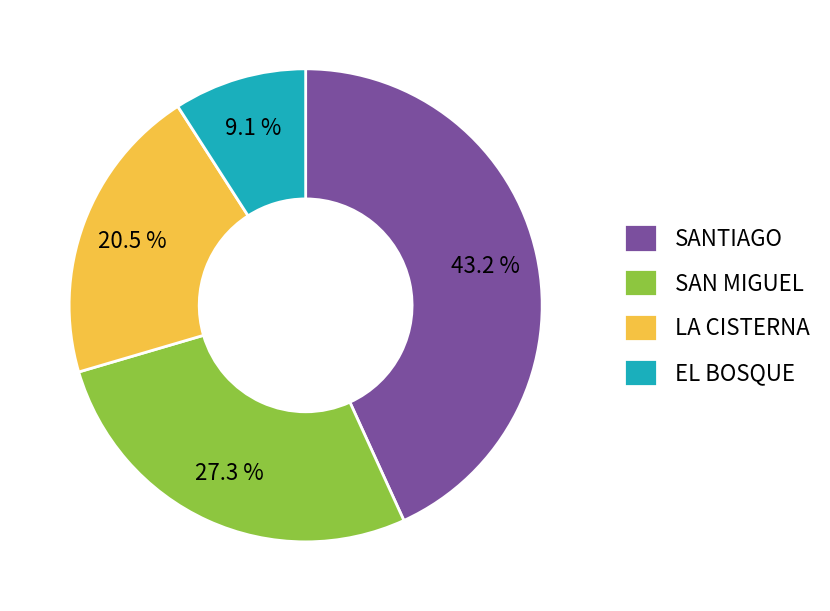

What is the ratio of the value at SANTIAGO to the value at LA CISTERNA?

2.1